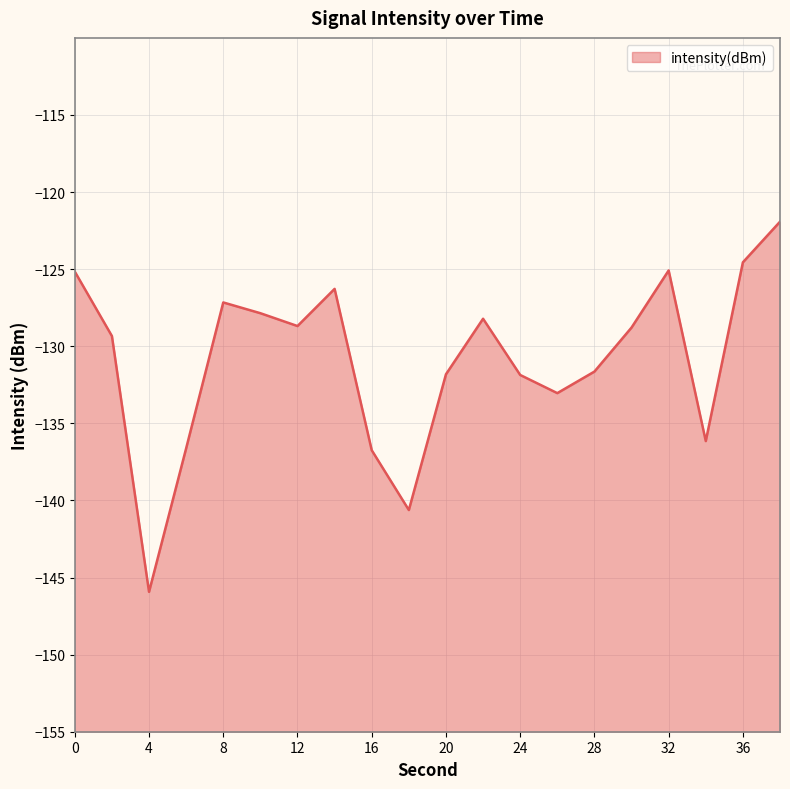

What is the sum of the values at 16 and 8?

-263.9